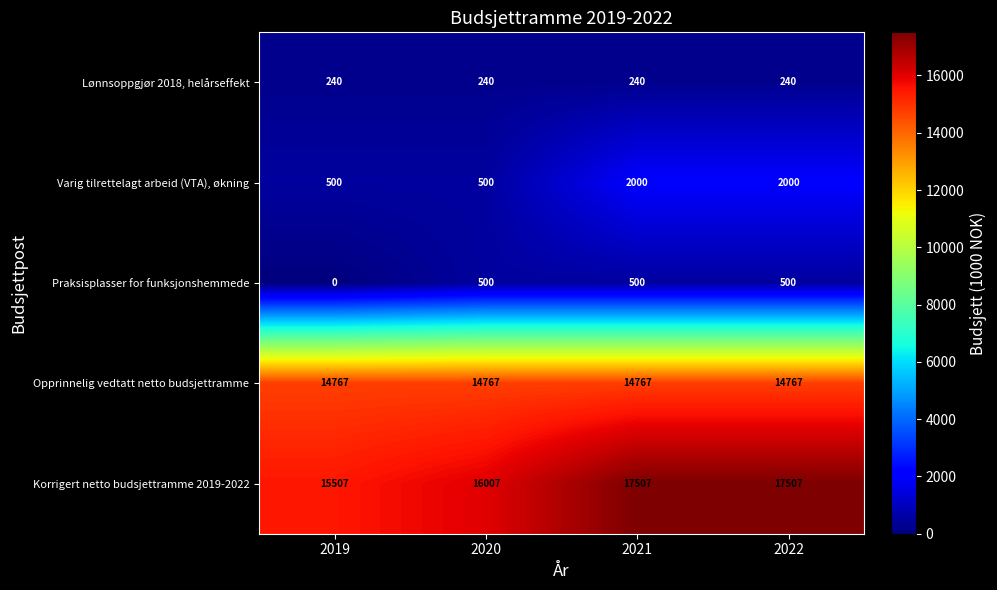

True or false: Praksisplasser for funksjonshemmede has a value of 880 at 2022.

False